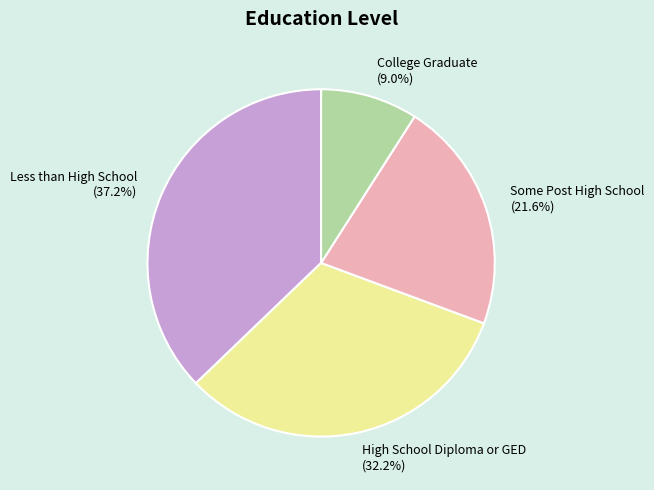

To the nearest percent, what is the combined percentage of Less than High School and Some Post High School?

59%